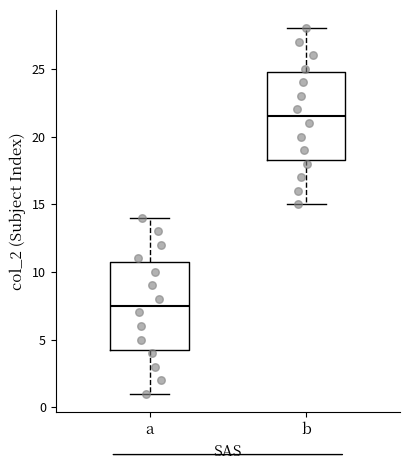

Where does the upper whisker of the box for b end on the y-axis? The values are not printed on the chart, so give them approximately, as read against the axis.

28.0